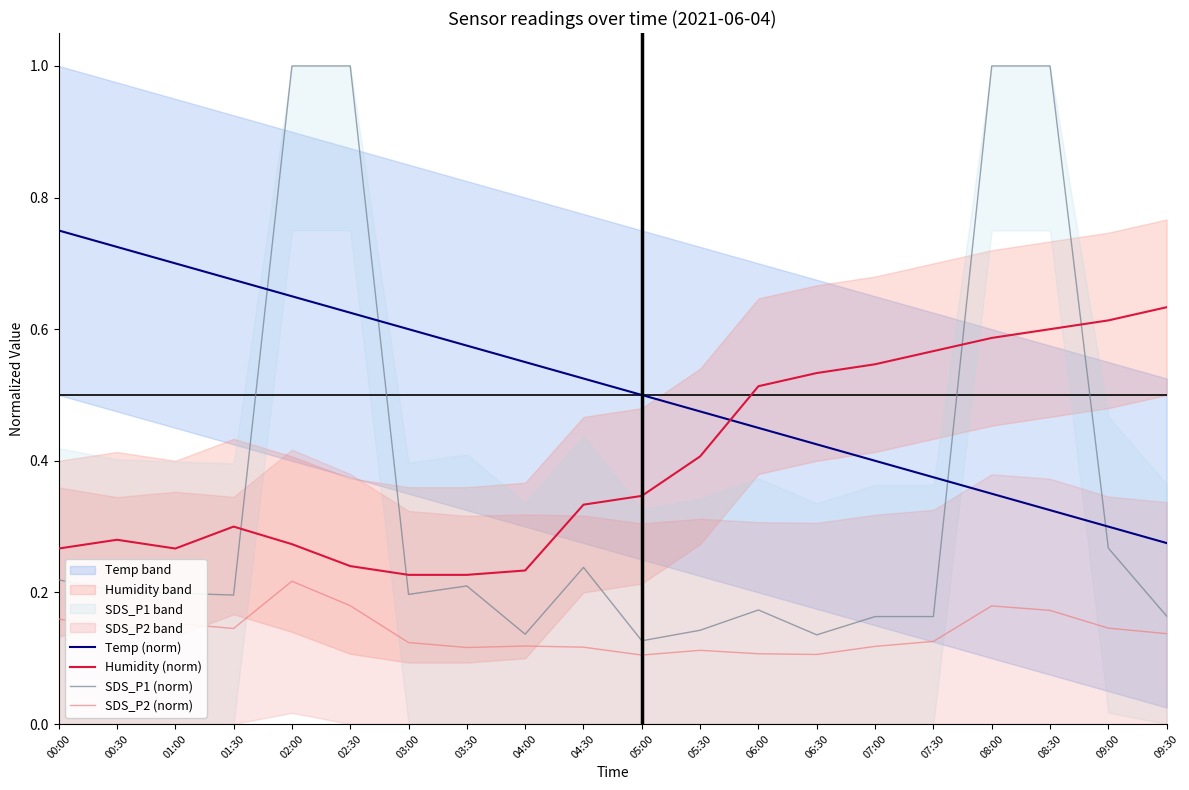

List the labels in order of Temp (norm) value, largest first.

00:00, 00:30, 01:00, 01:30, 02:00, 02:30, 03:00, 03:30, 04:00, 04:30, 05:00, 05:30, 06:00, 06:30, 07:00, 07:30, 08:00, 08:30, 09:00, 09:30